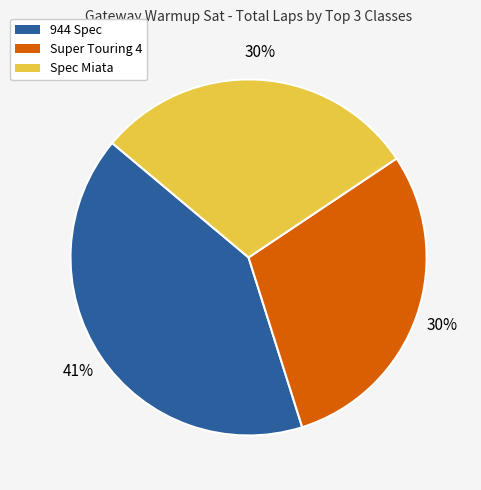

Does any single category account for the majority?

No